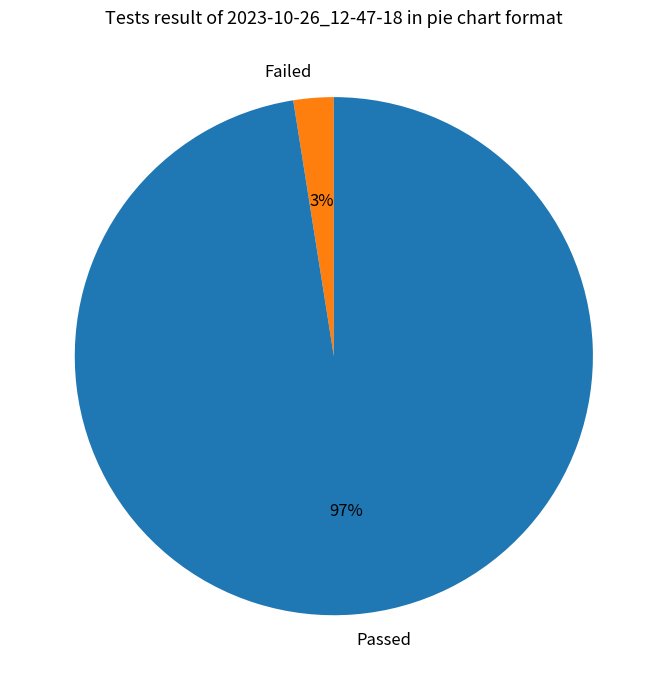

How many segments does this pie chart have?

2